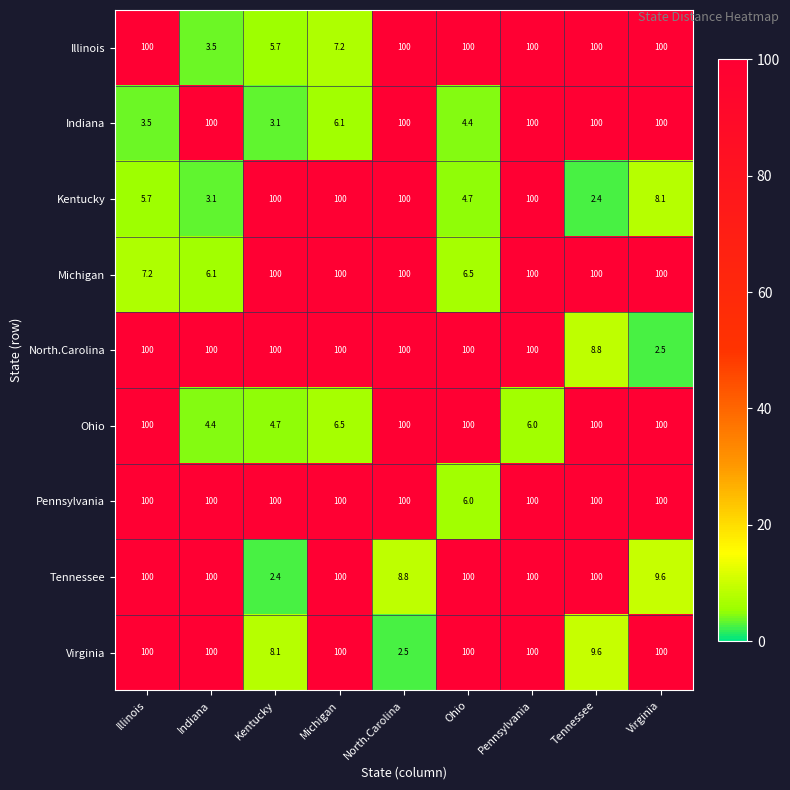

How many data points does each series have?

9